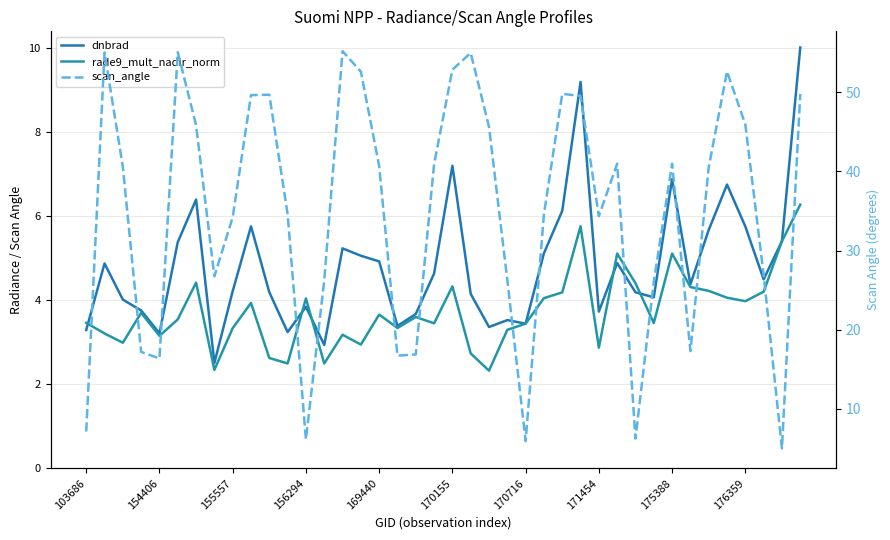

How many lines are shown in the chart?

3